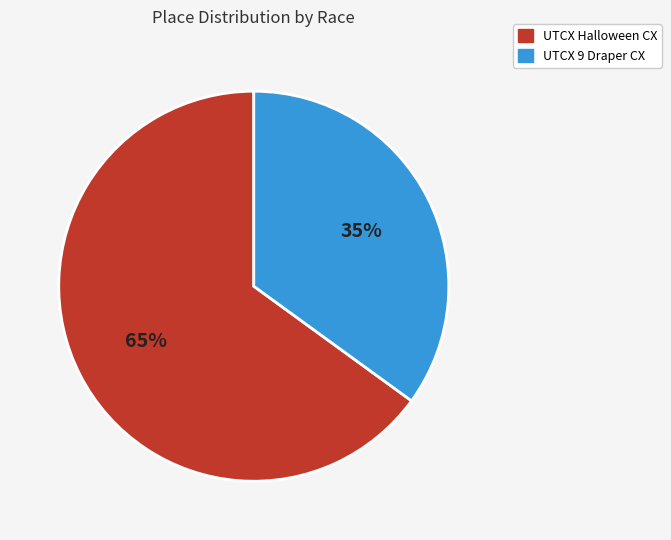

What is the ratio of the value at UTCX 9 Draper CX to the value at UTCX Halloween CX?

0.5